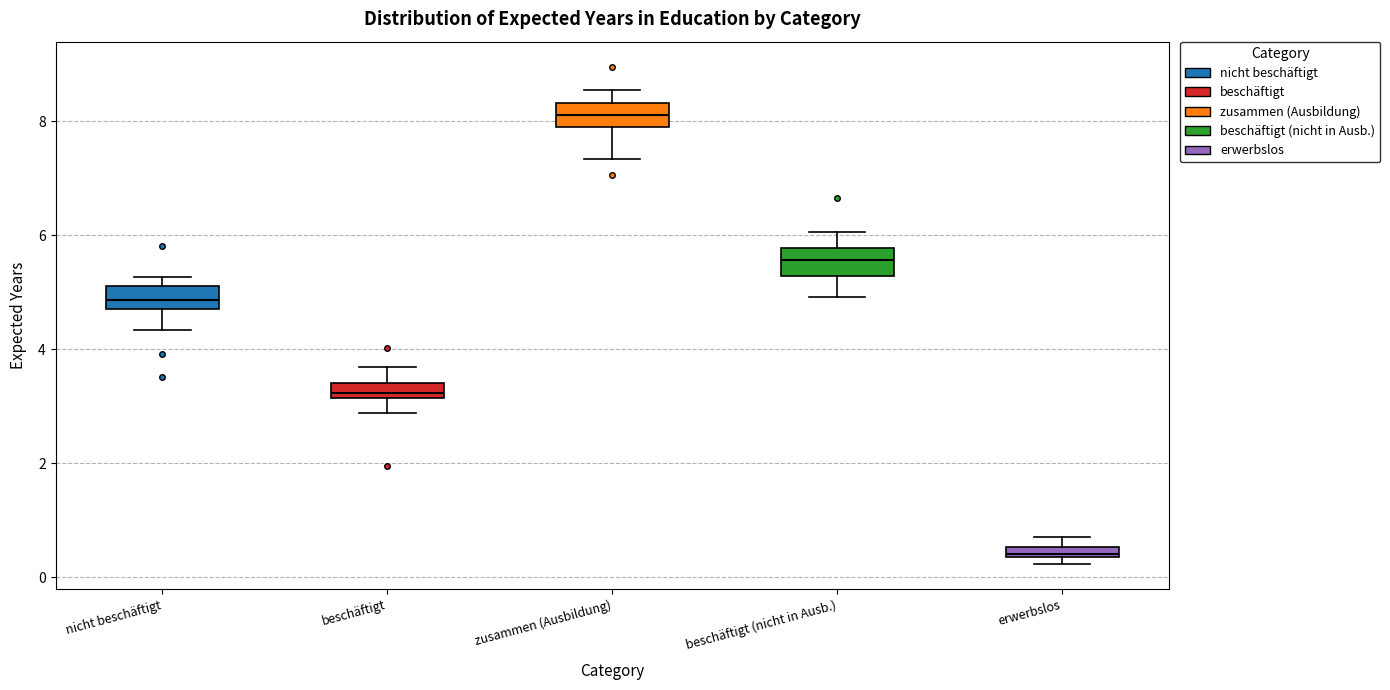

Which box's median line is the lowest?

erwerbslos